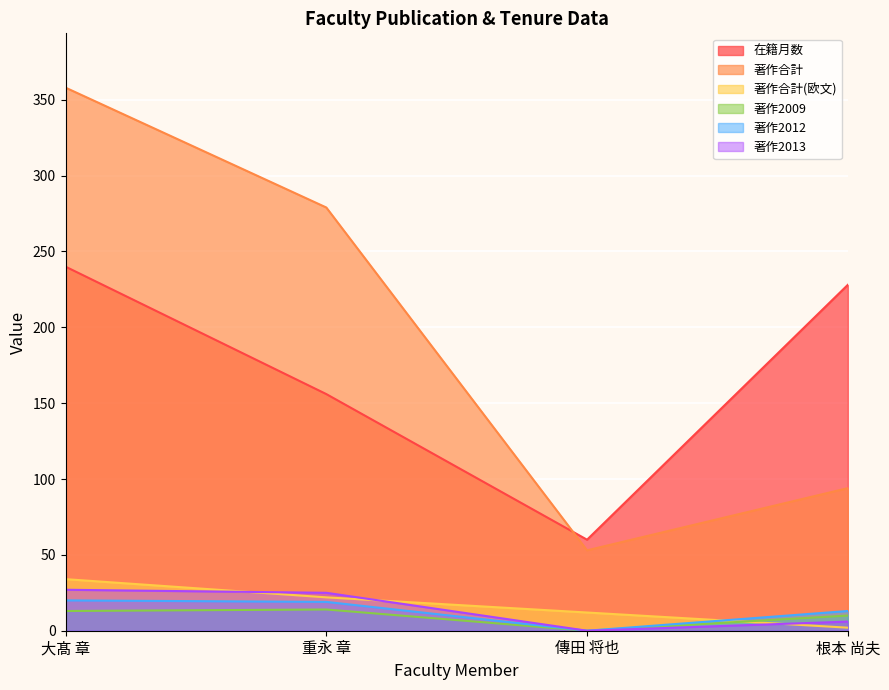

At which category is the sum across all series the highest?

大髙 章